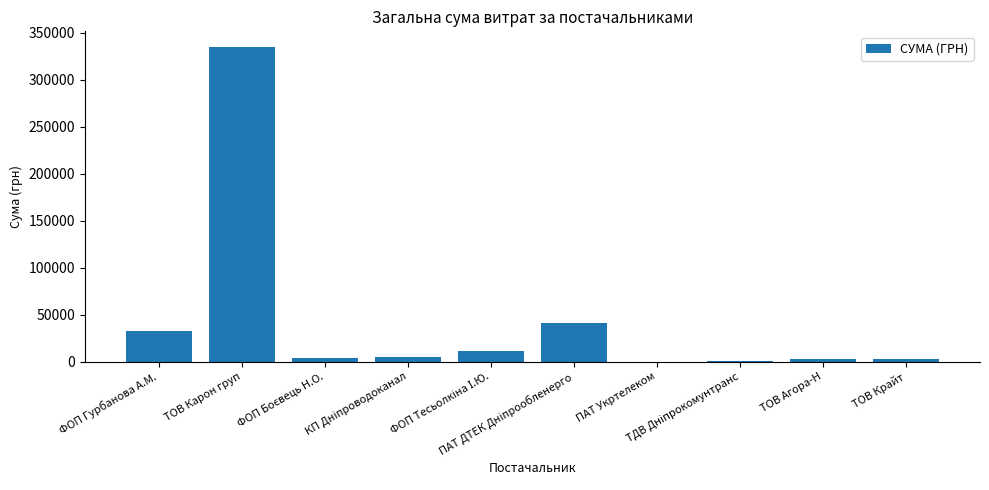

What is the maximum value shown in the chart?

334677.5